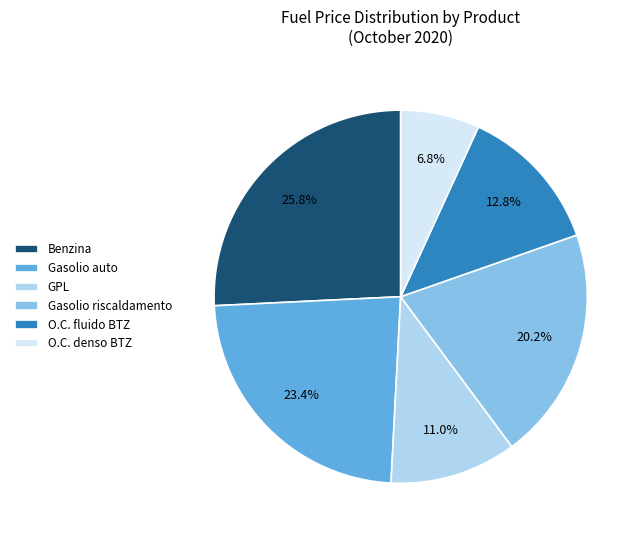

Which has a higher value, Gasolio auto or Benzina?

Benzina